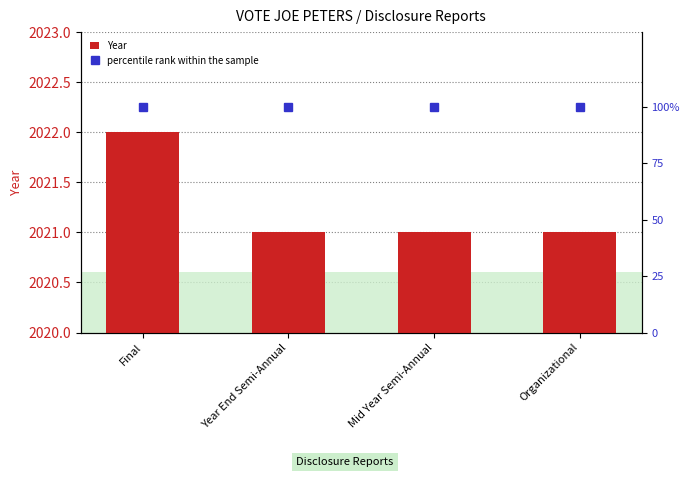

Rank the series by their average value, from lowest to highest.

percentile rank within the sample, Year